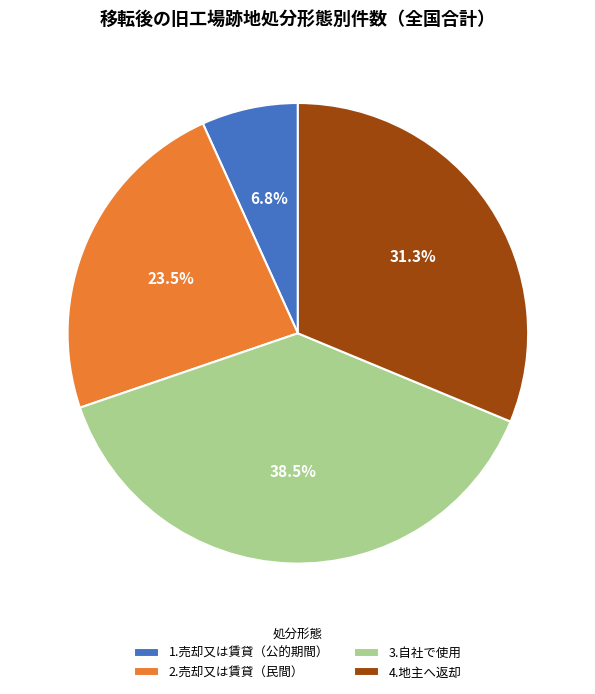

Between 4.地主へ返却 and 2.売却又は賃貸（民間）, which is larger?

4.地主へ返却